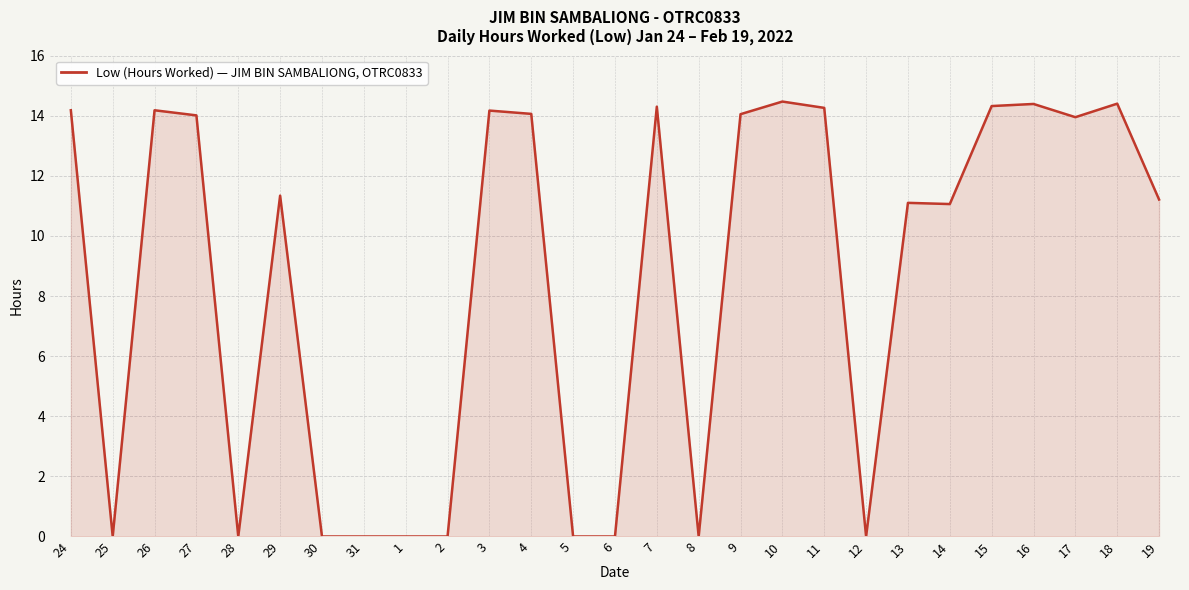

What position from the left is 25?

2